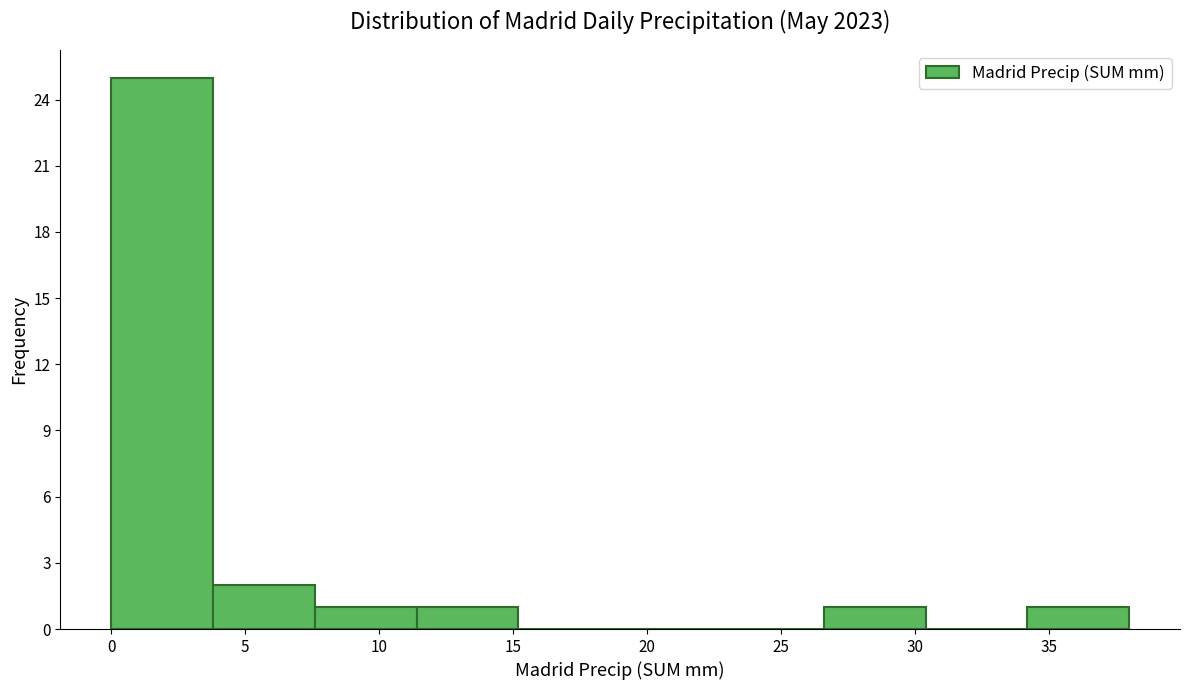

Reading left to right, list every bar in this chart as the range it spans on the x-axis followed by its height. Neither the bar edges nor the heights are printed on the chart, so give them approximately, as read against the axes.

0.0 to 3.8: 25
3.8 to 7.6: 2
7.6 to 11.4: 1
11.4 to 15.2: 1
15.2 to 19.0: 0
19.0 to 22.8: 0
22.8 to 26.6: 0
26.6 to 30.4: 1
30.4 to 34.2: 0
34.2 to 38.0: 1